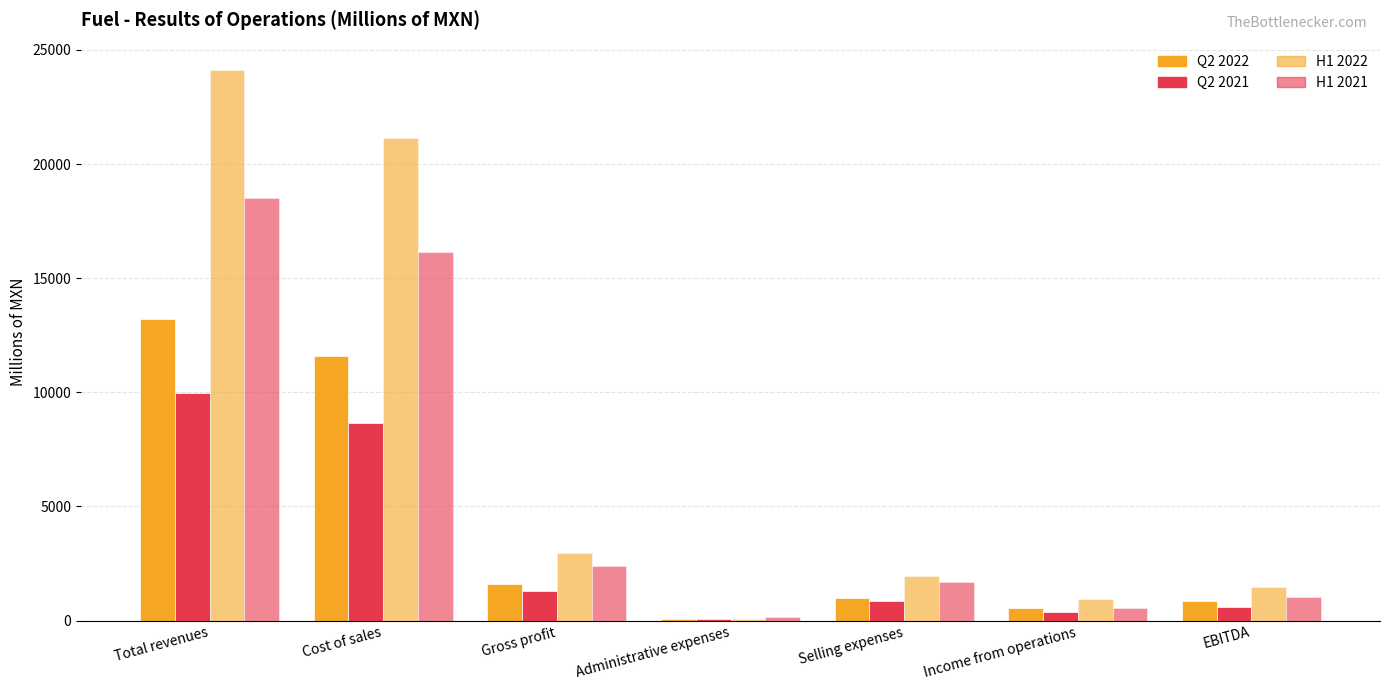

How many groups of bars are there?

7